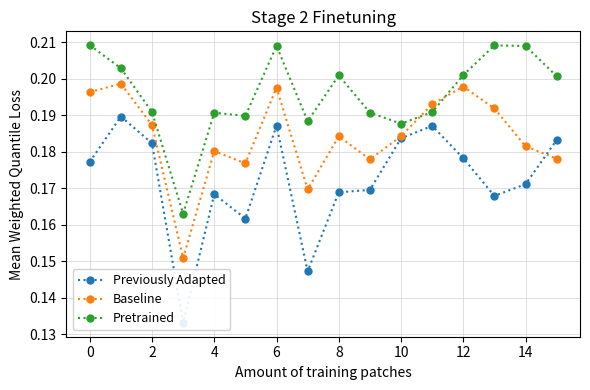

What is the value of the Previously Adapted point at the 1st from the left?

0.2